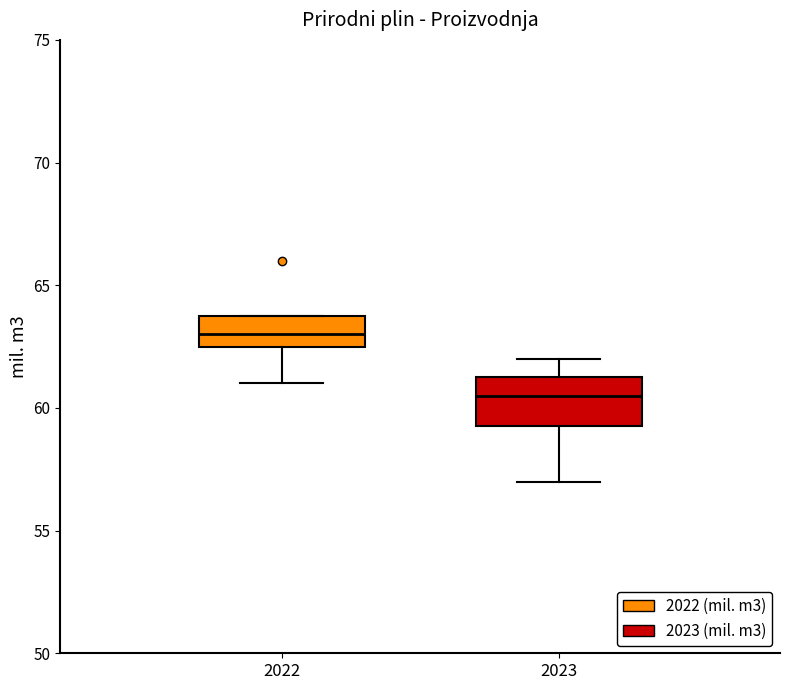

Where does the median line of the box at x = 2023 sit on the y-axis? The values are not printed on the chart, so give them approximately, as read against the axis.

60.5